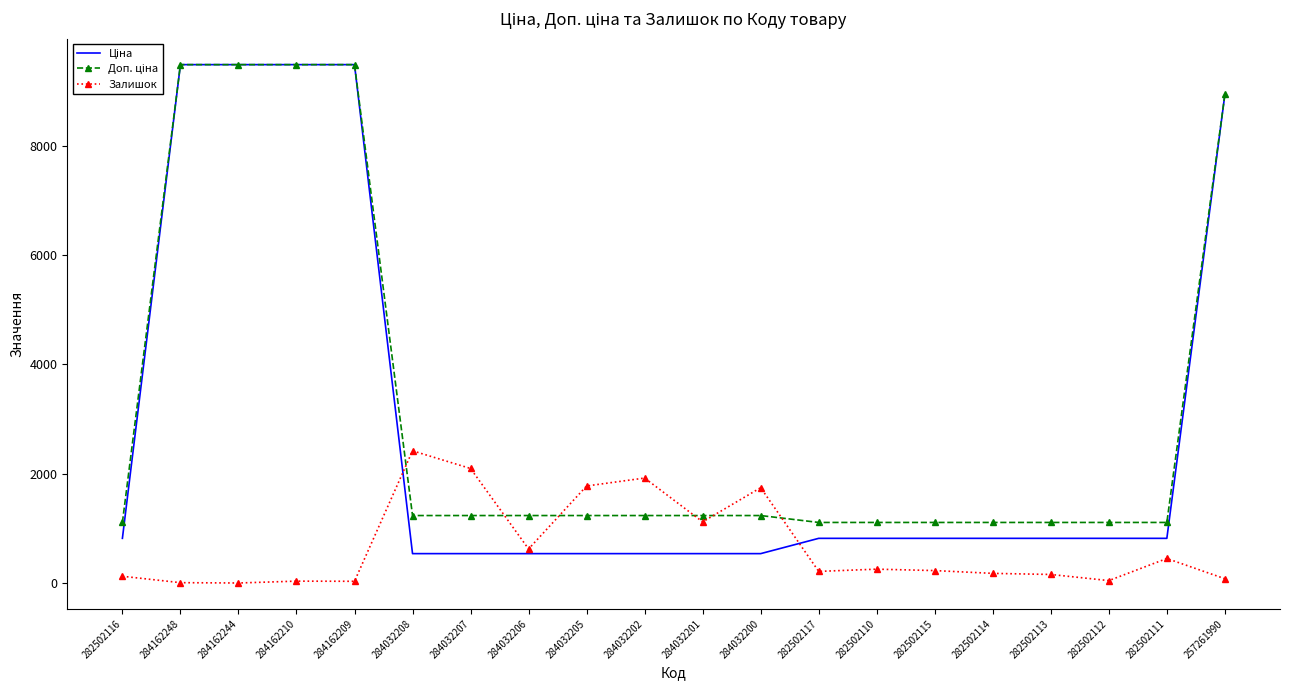

What is the total value across all series at 284032201?

2894.4